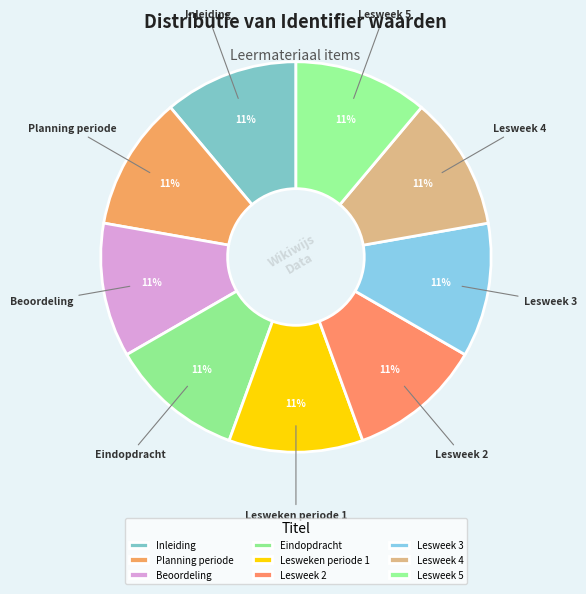

To the nearest percent, what portion does Lesweek 5 represent?

11%